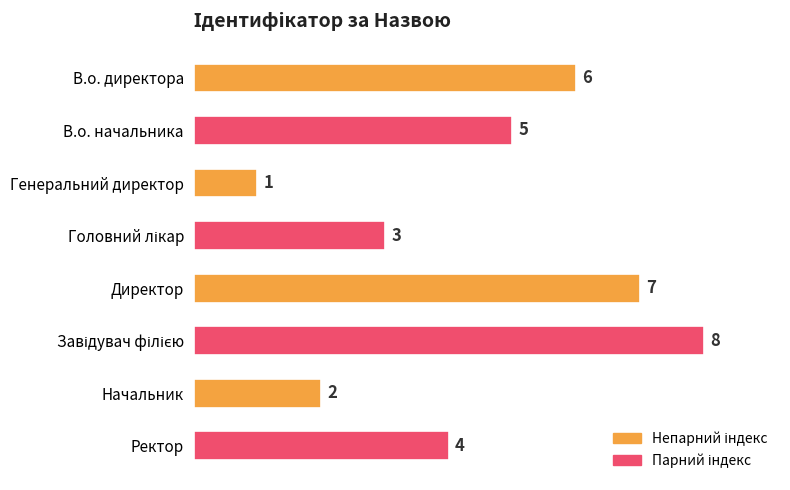

Reading bottom to top, what are all the values shown in this chart?

4	2	8	7	3	1	5	6